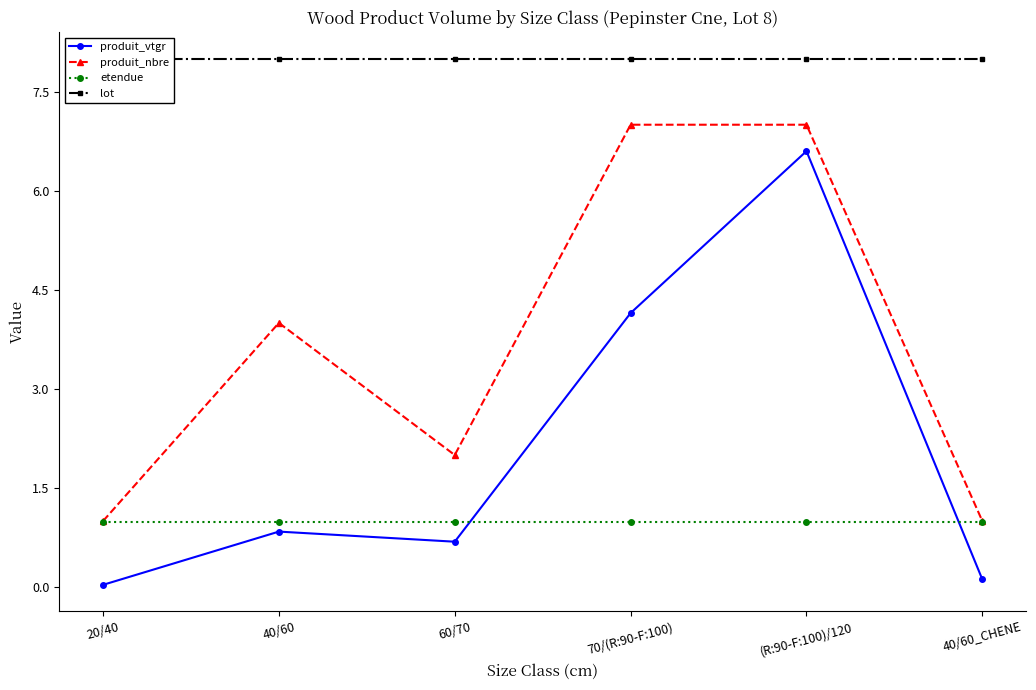

In produit_nbre, how many points are lower than both neighbors (excluding endpoints)?

1